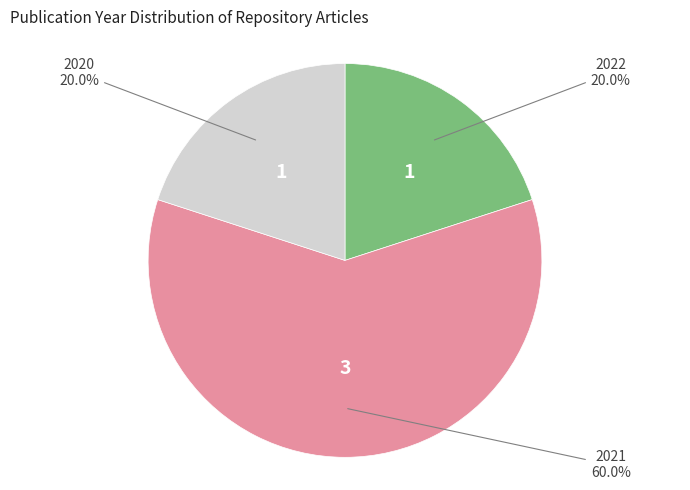

To the nearest percent, what is the average slice percentage?

33%